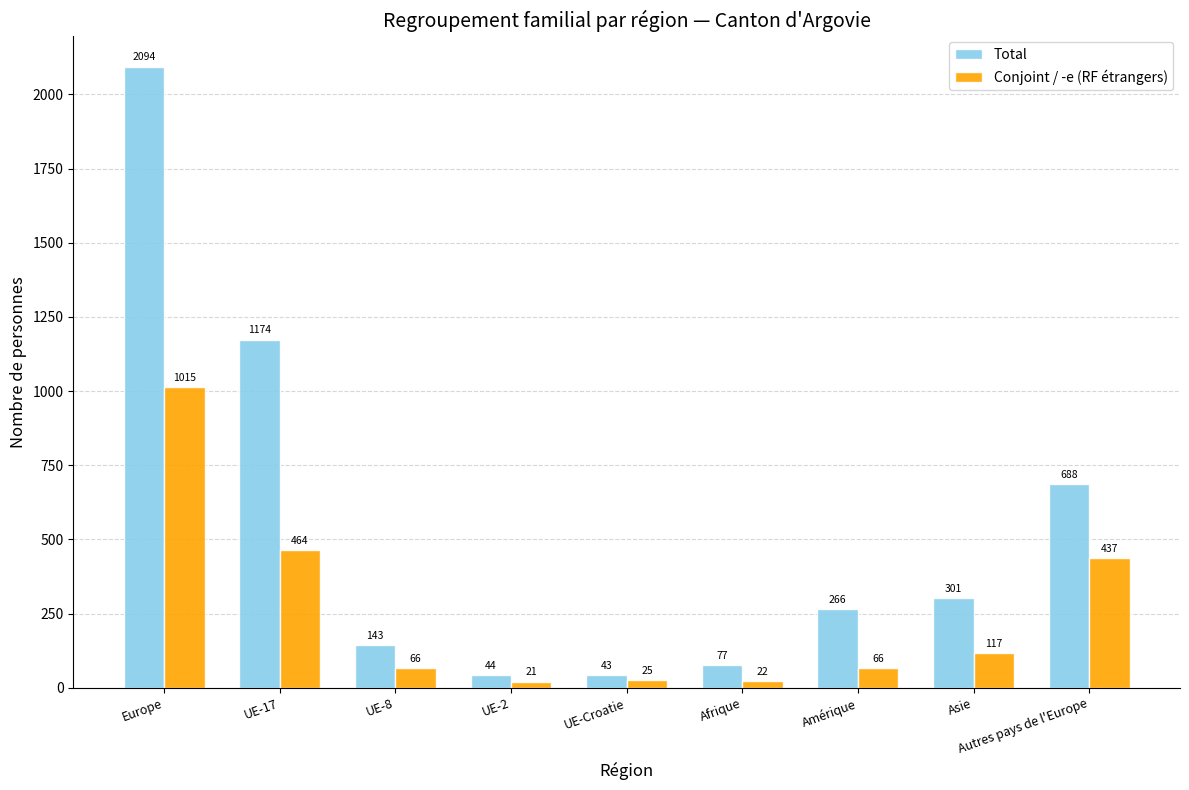

Which series has the largest range (max minus min)?

Total